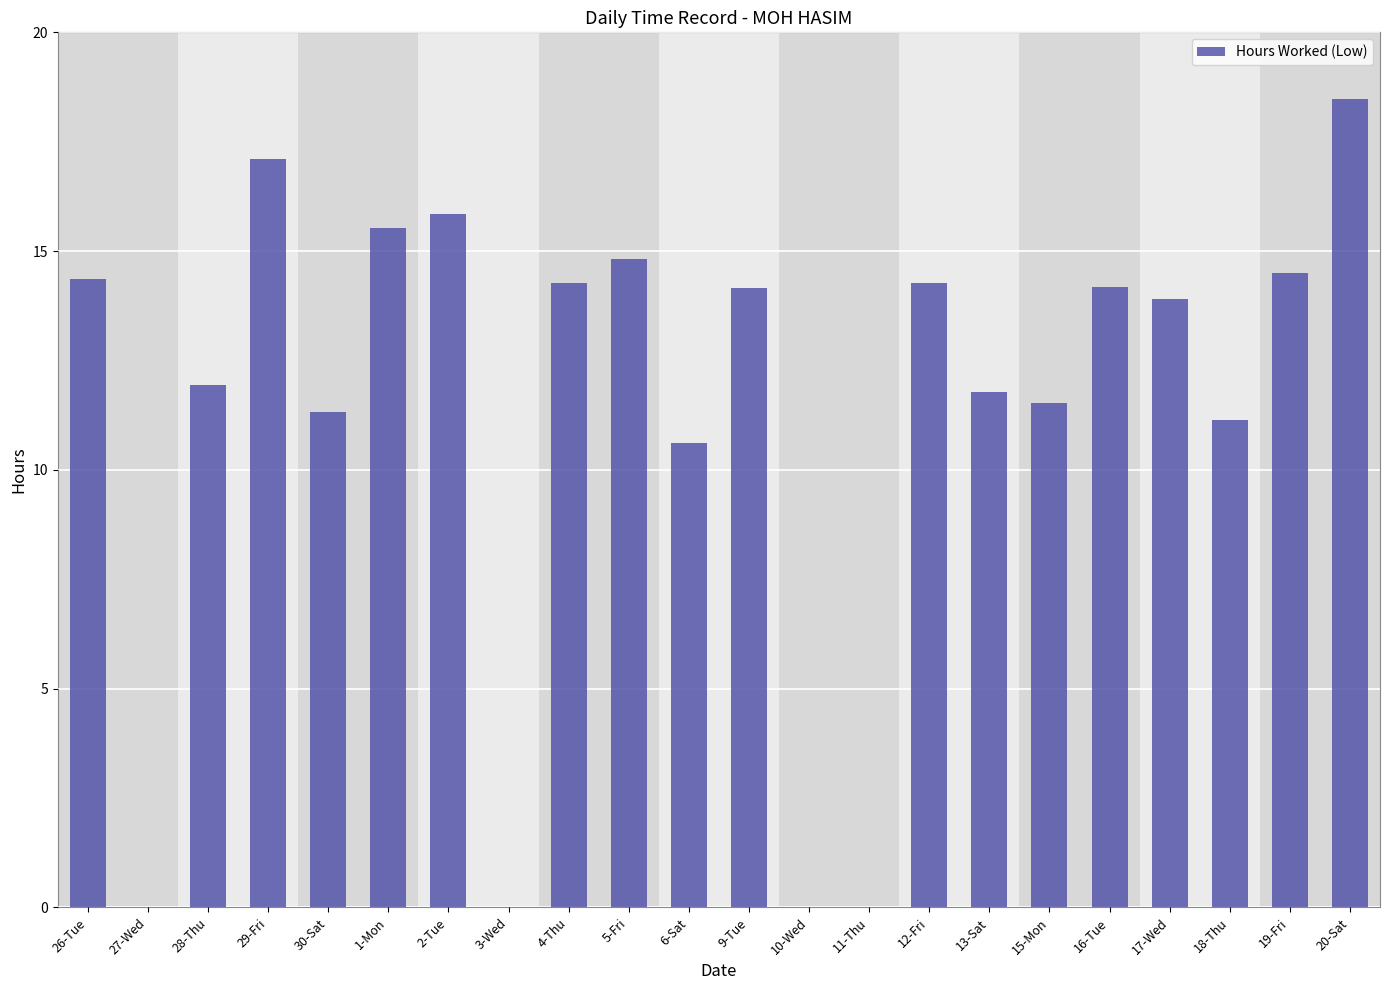

What is the sum of all values?

249.8